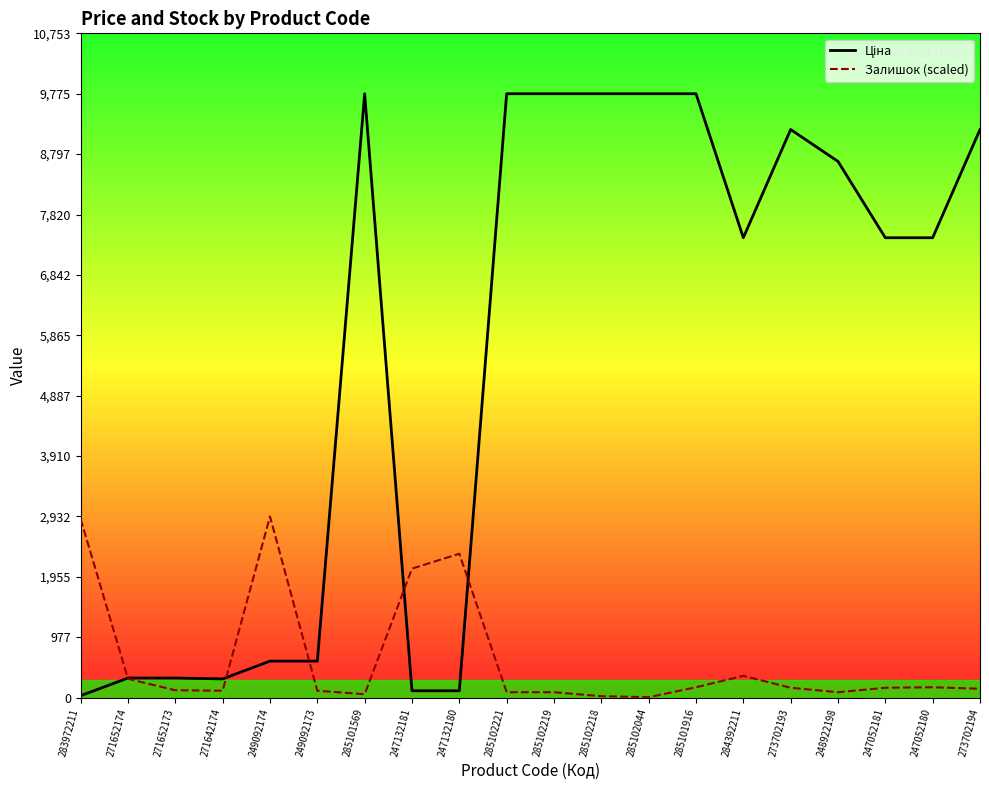

How many values in the Ціна series exceed 7444?

12